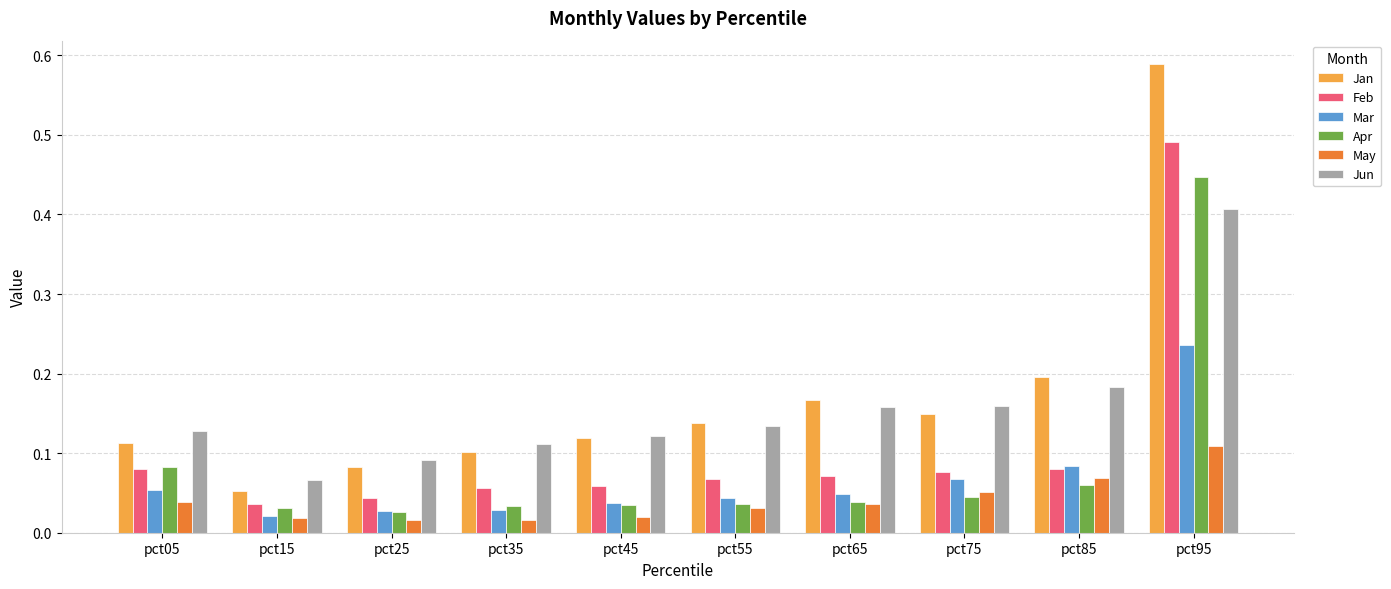

Is it true that Mar equals 0.4 at pct95?

False